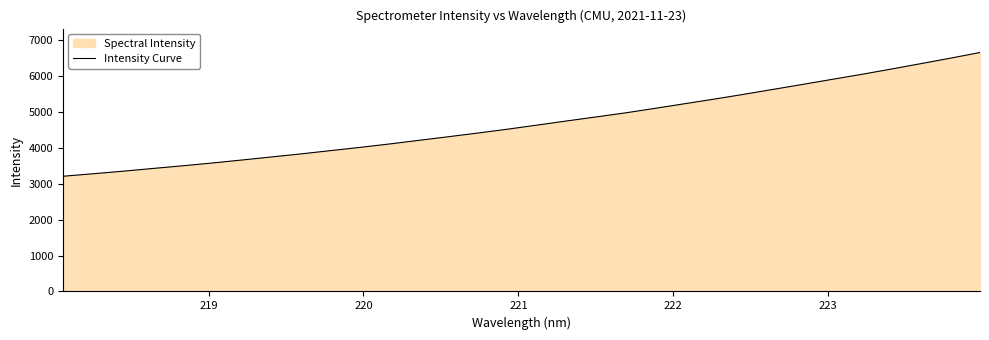

True or false: there are more than 0 points higher than both neighbors.

False